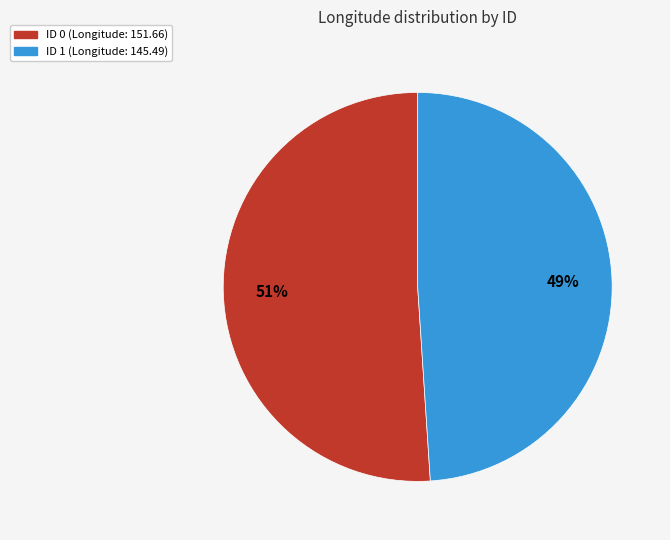

To the nearest percent, what is the difference between the largest and smallest slice percentages?

2%